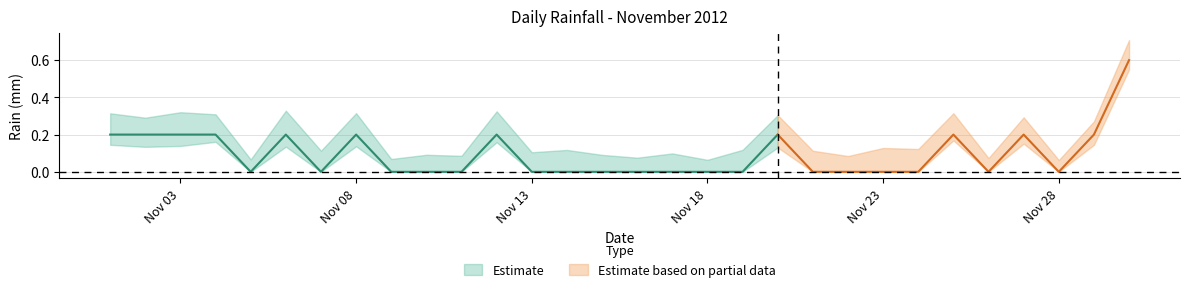

Does the chart have visible grid lines?

Yes